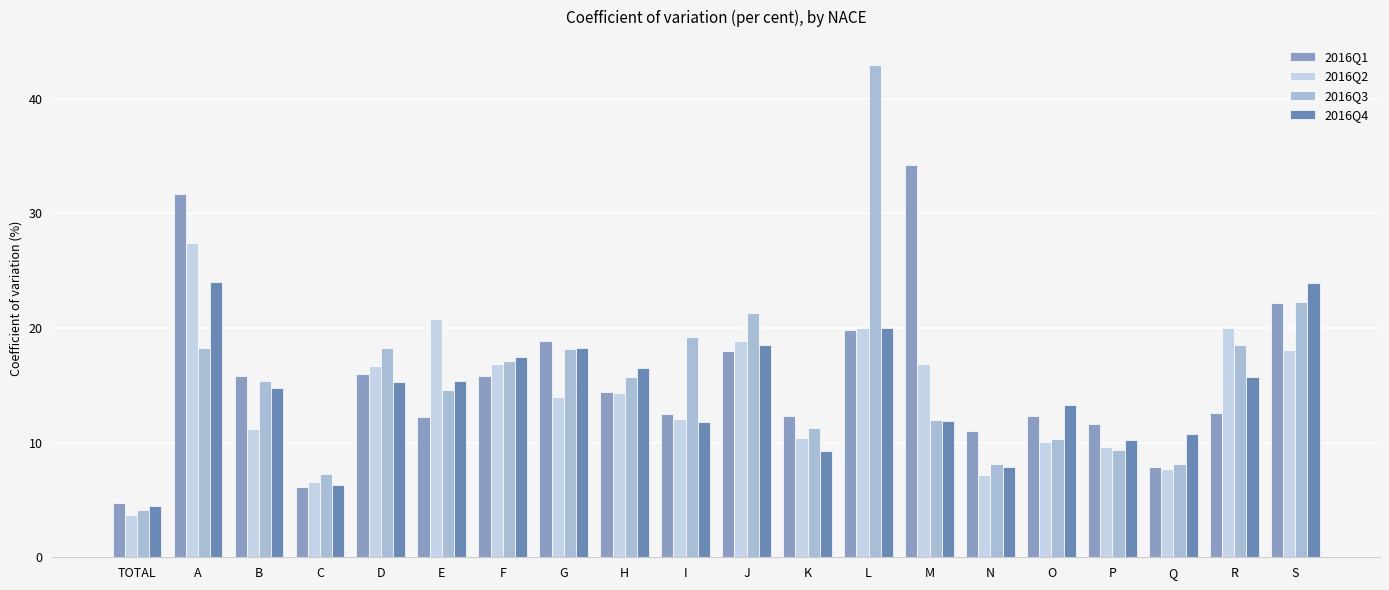

What is the total value across all series at G?

69.4